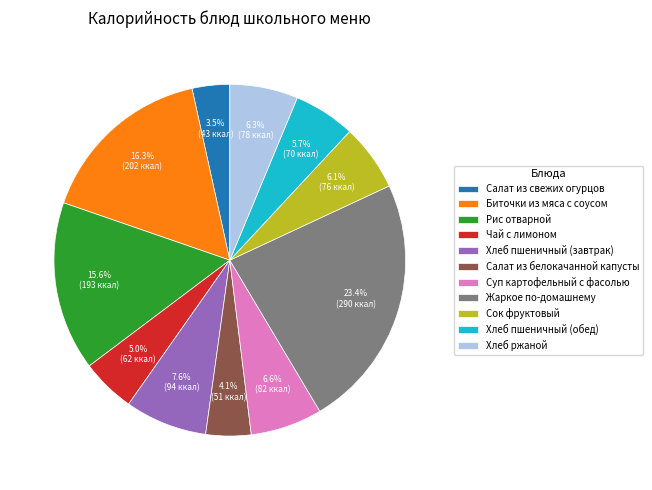

What is the ratio of the value at Салат из свежих огурцов to the value at Чай с лимоном?

0.7